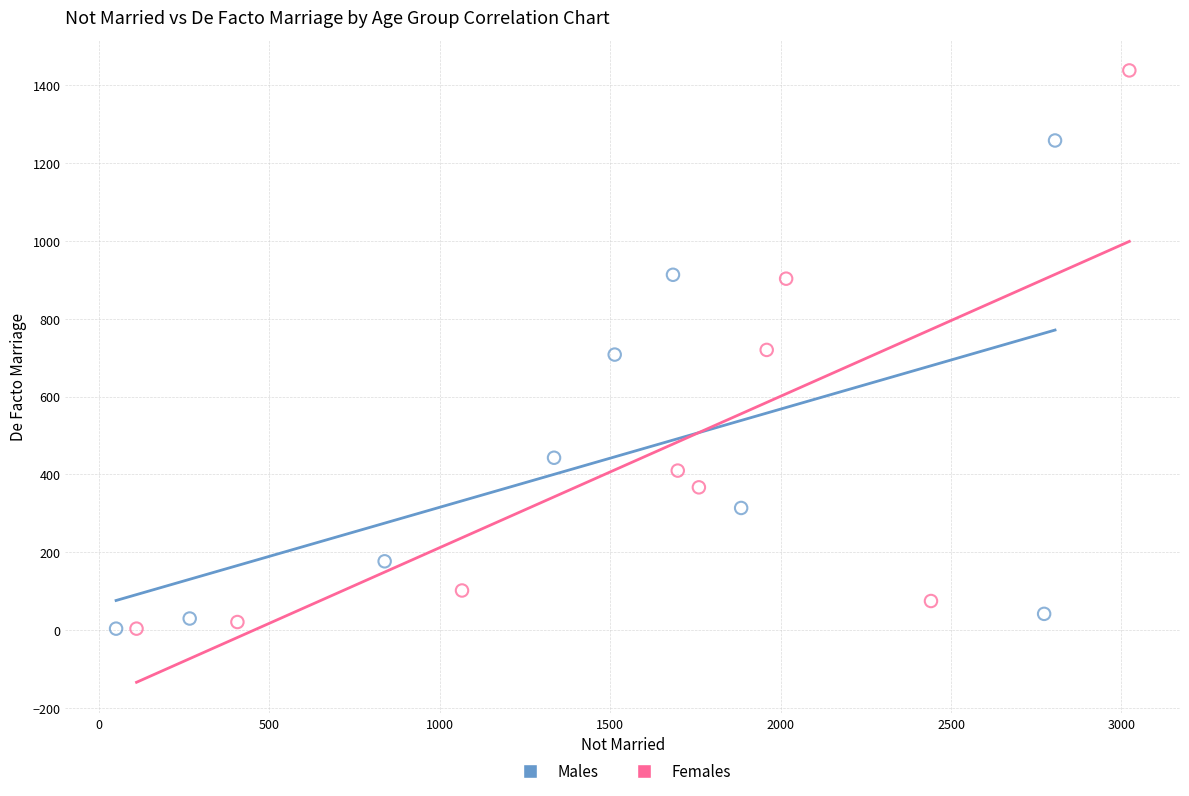

What are all the series names shown in the legend?

Males, Females